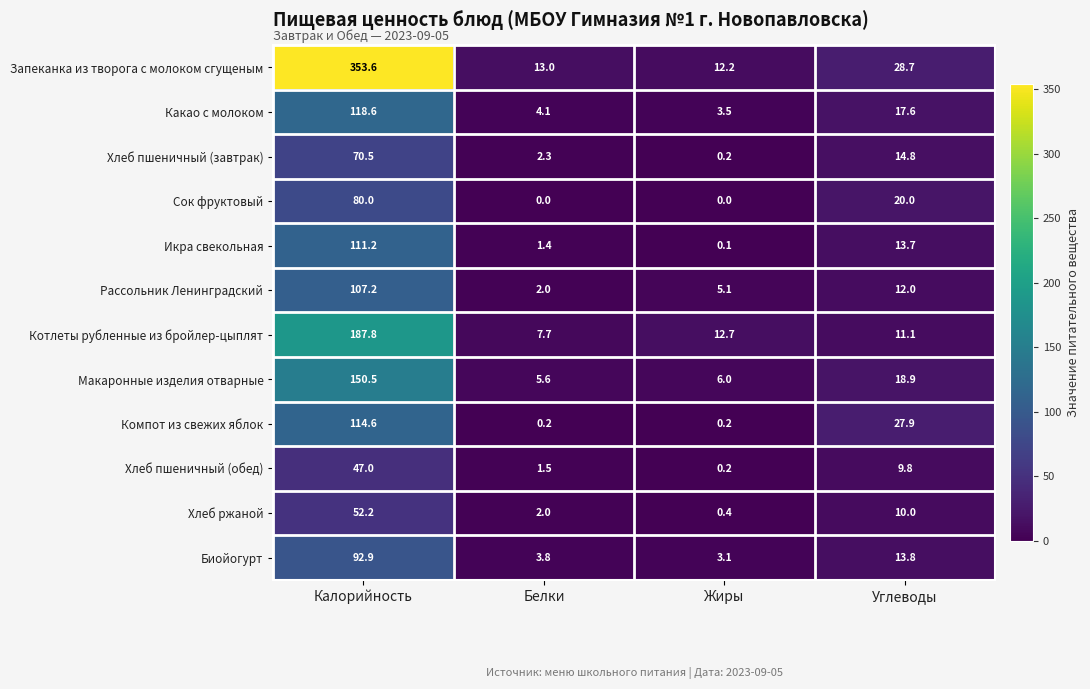

True or false: Сок фруктовый has a value of 0.0 at Белки.

True